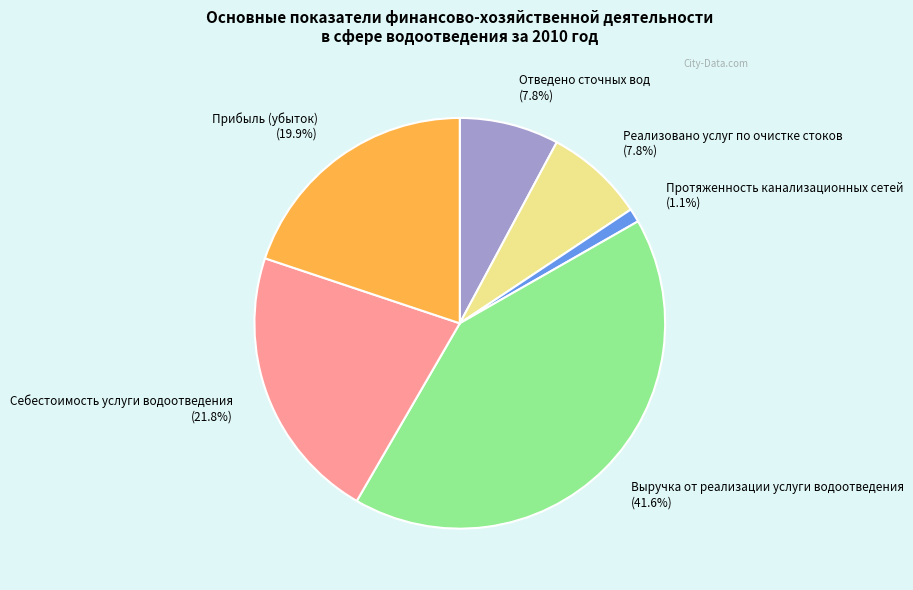

How much of the chart is everything except Протяженность канализационных сетей?

98.9%